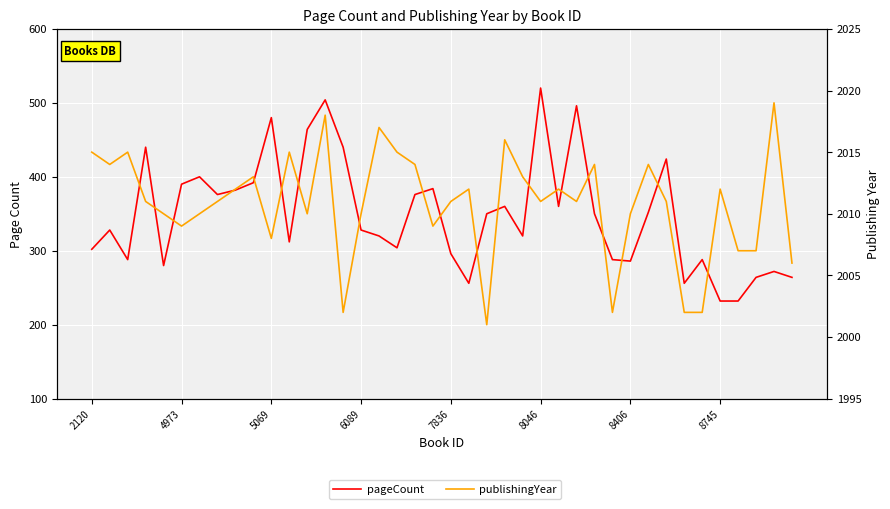

Between 16 and 23, which is larger?

23